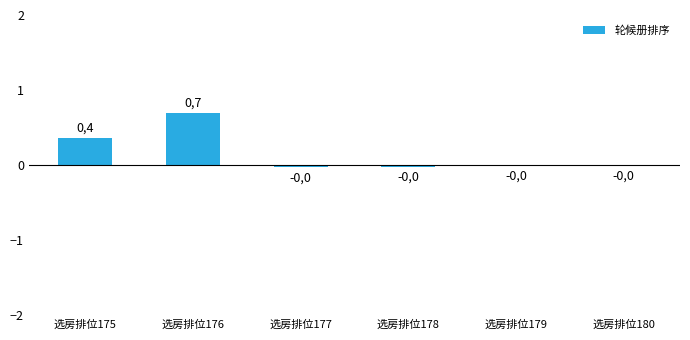

At which label does the data first exceed 0?

选房排位175